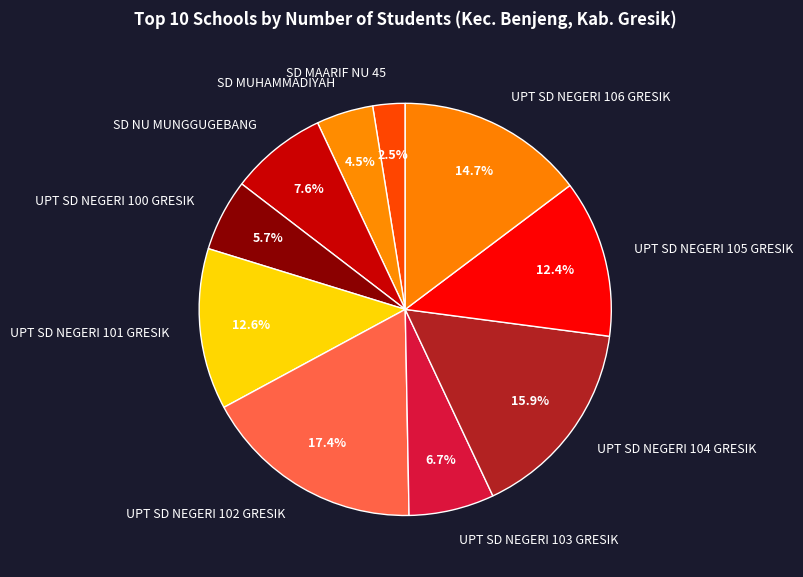

What is the smallest slice in the pie chart?

SD MAARIF NU 45